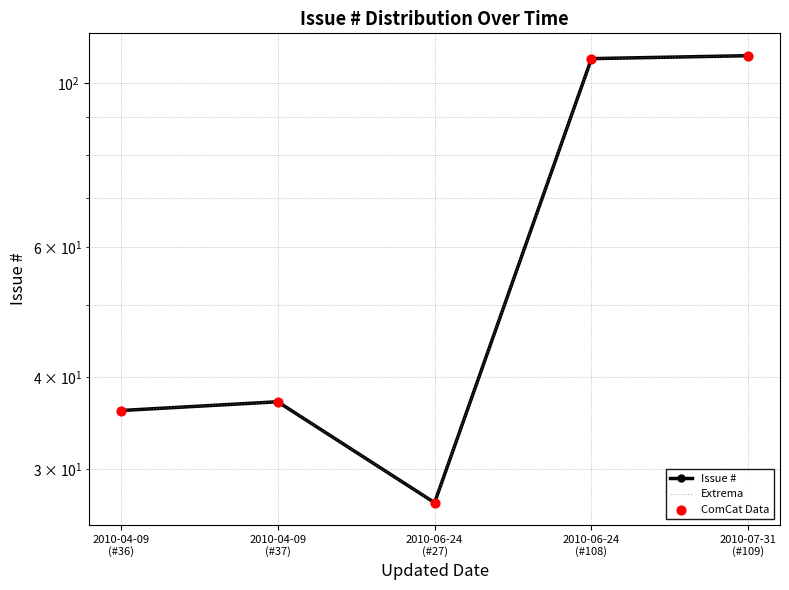

At how many categories does at least one series exceed 61?

2